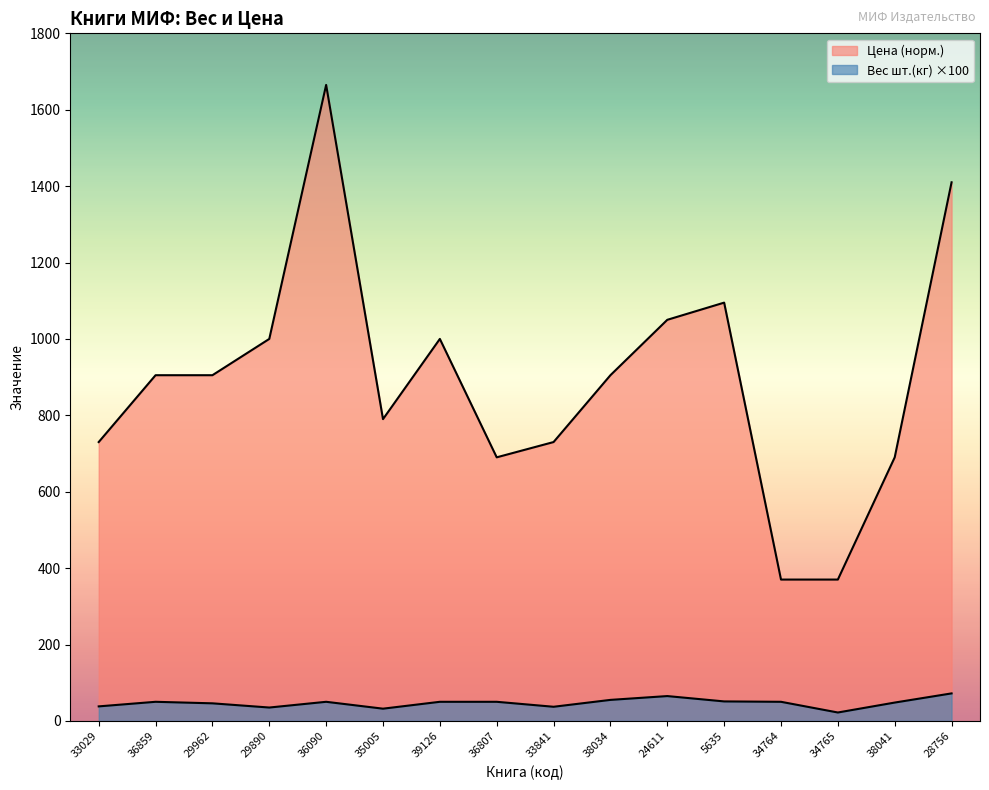

How many data points in Цена (норм.) are less than 905?

7